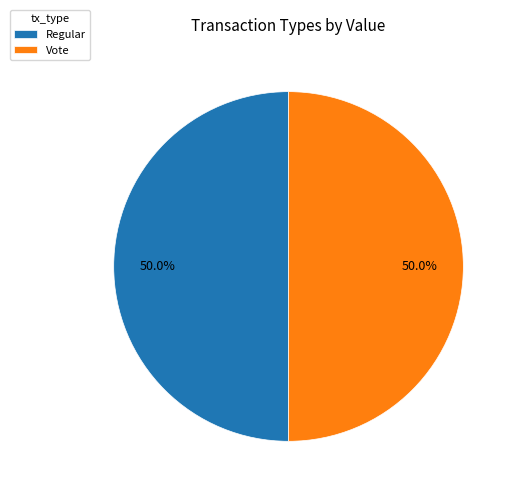

What is the ratio of the value at Vote to the value at Regular?

1.0